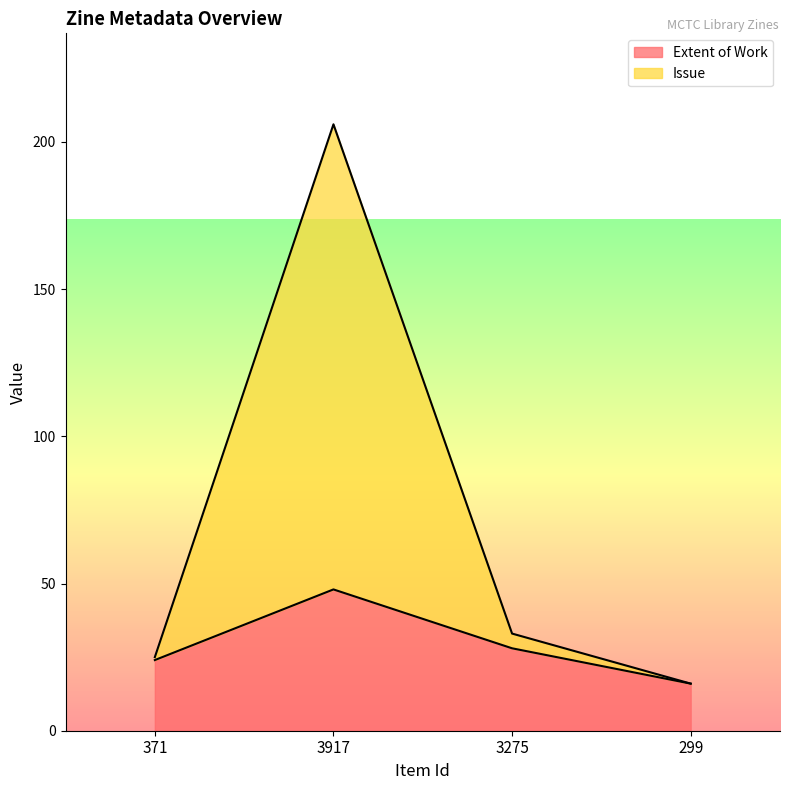

What position from the left is 3917?

2